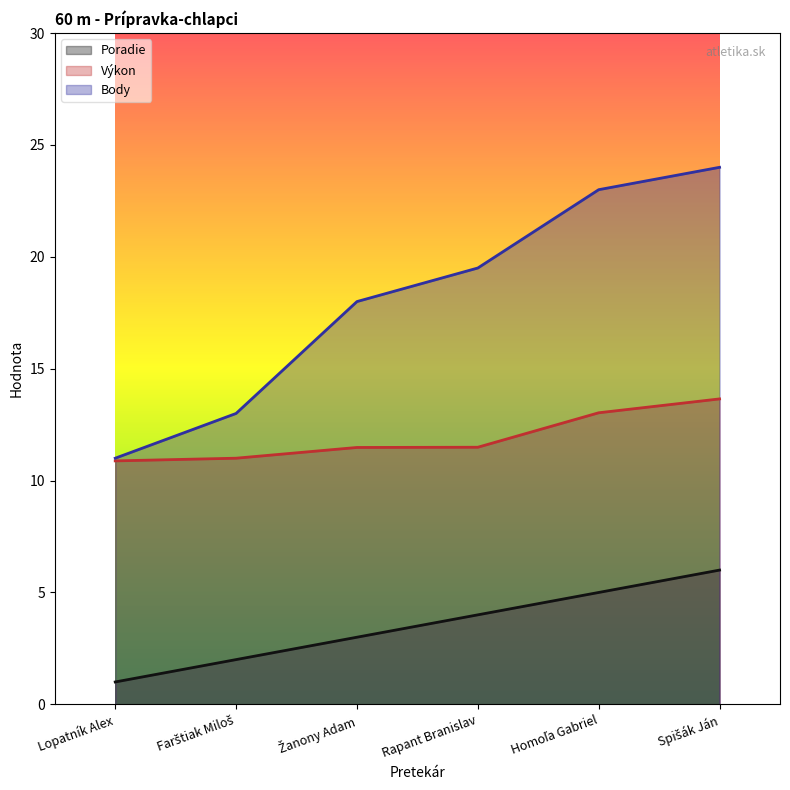

Rank the series at Spišák Ján from lowest to highest value.

Poradie, Výkon, Body